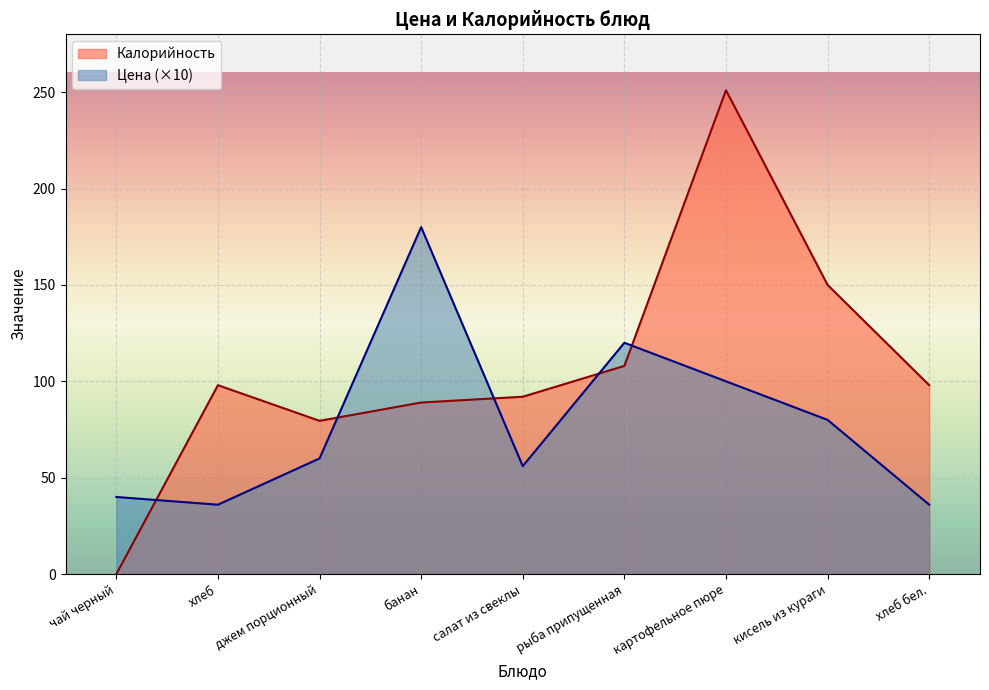

At which label is Цена closest to 108?

картофельное пюре